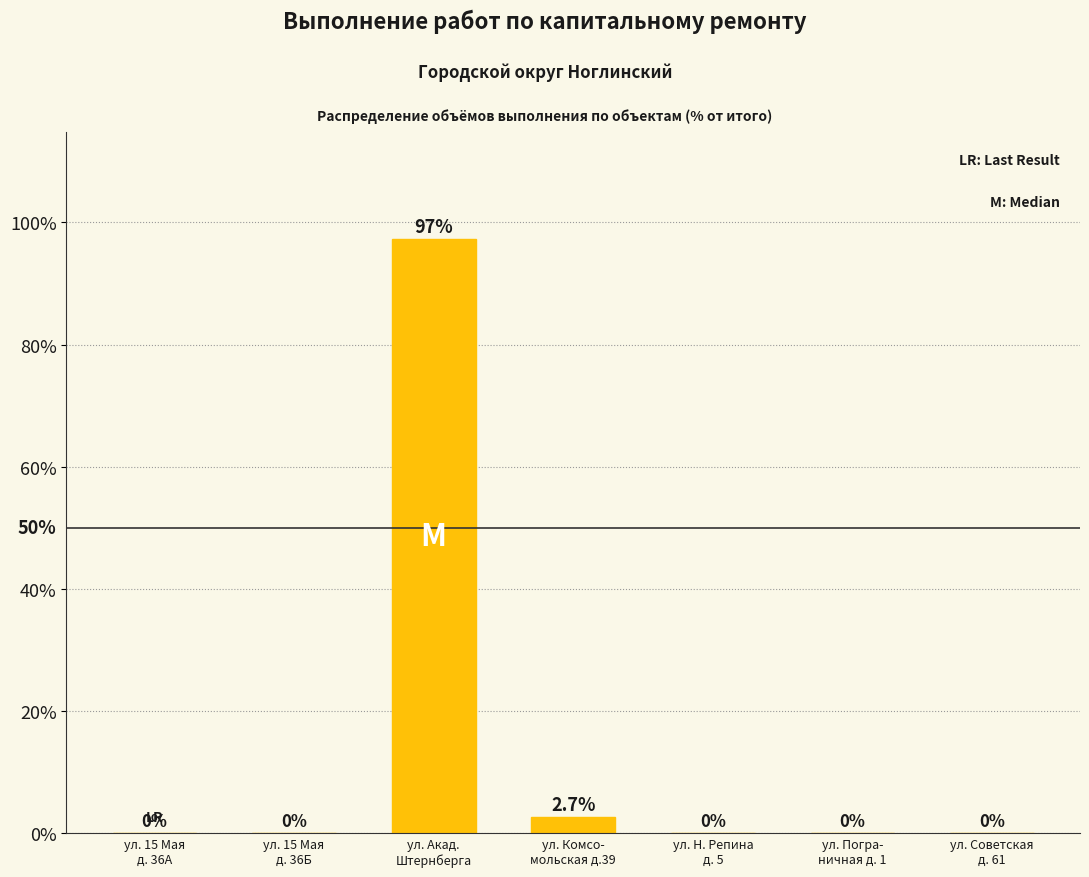

What is the sum of all values?

100.0